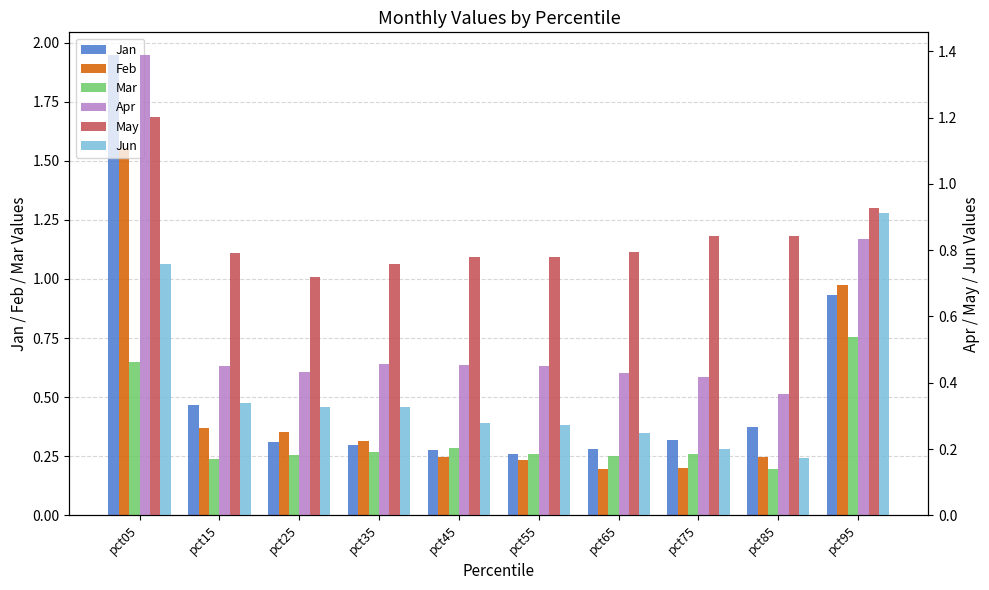

Which series has the largest total across all categories?

May